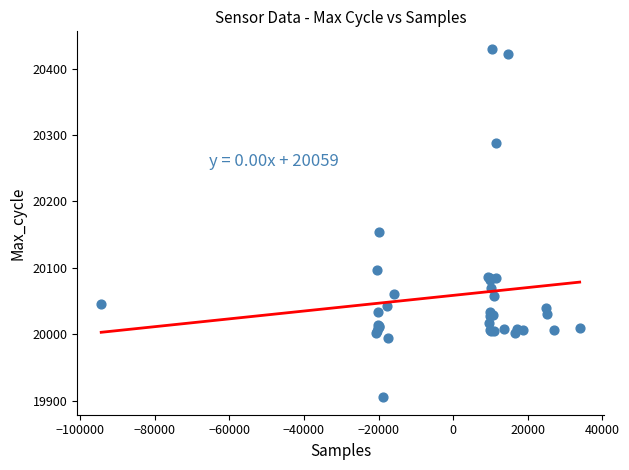

What Y value in the scatter plot is closest to 20167?

20154